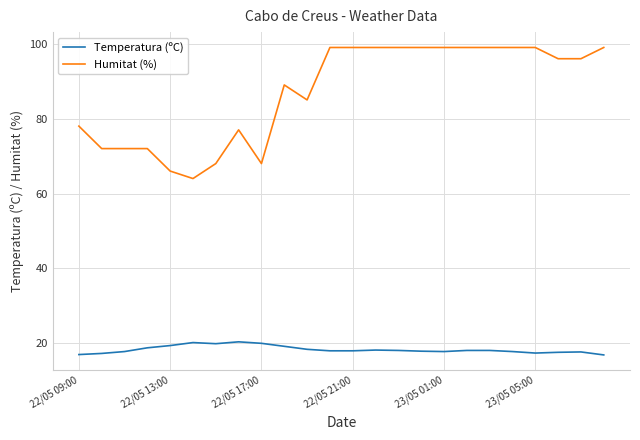

What is the maximum value shown in the chart?

99.0